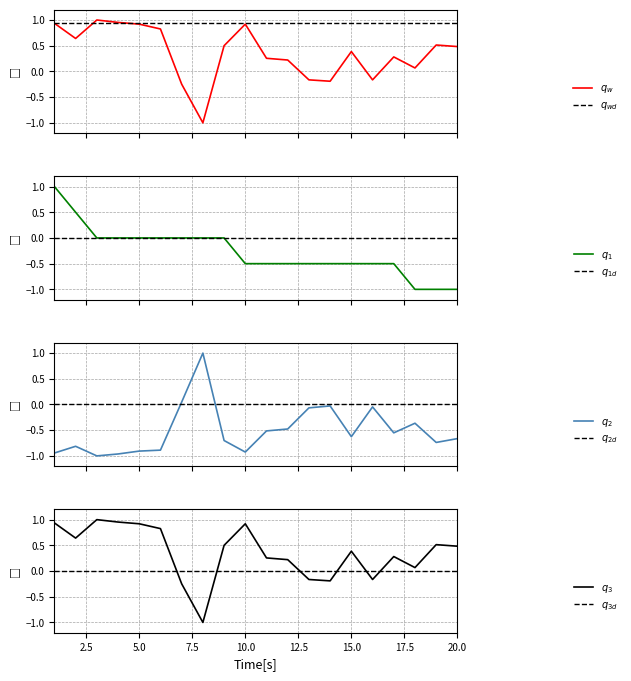

What is the highest value of the q_1 series?

1.0